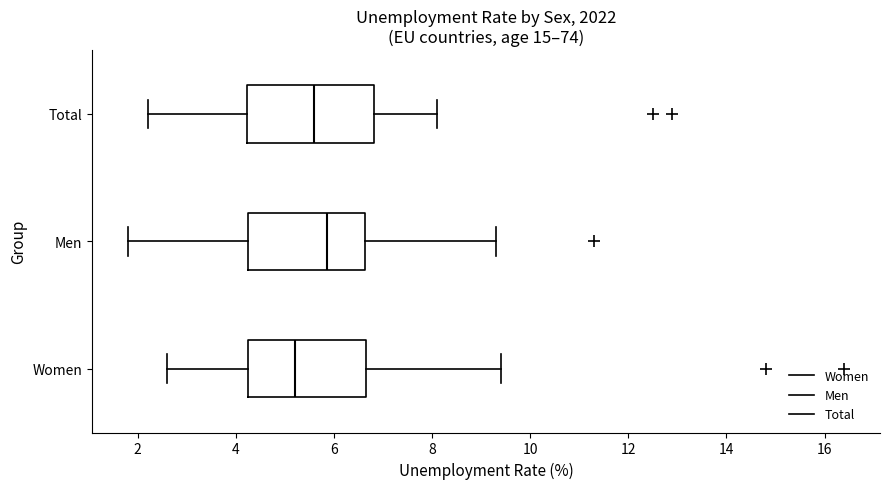

Comparing the boxes themselves (not the whiskers), which one is the widest?

Total